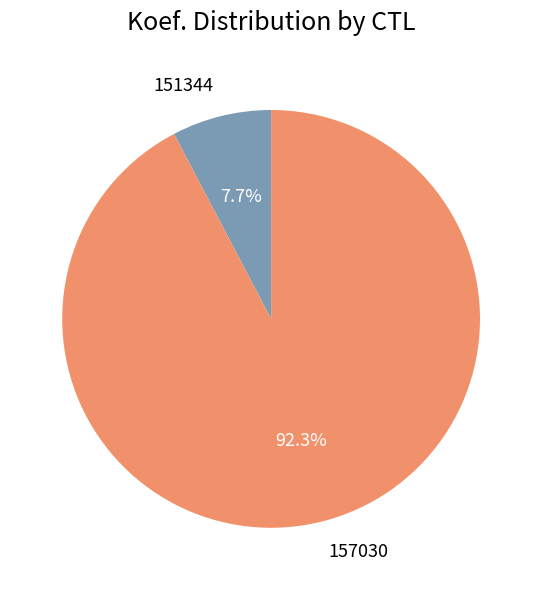

To the nearest percent, what is the average slice percentage?

50%